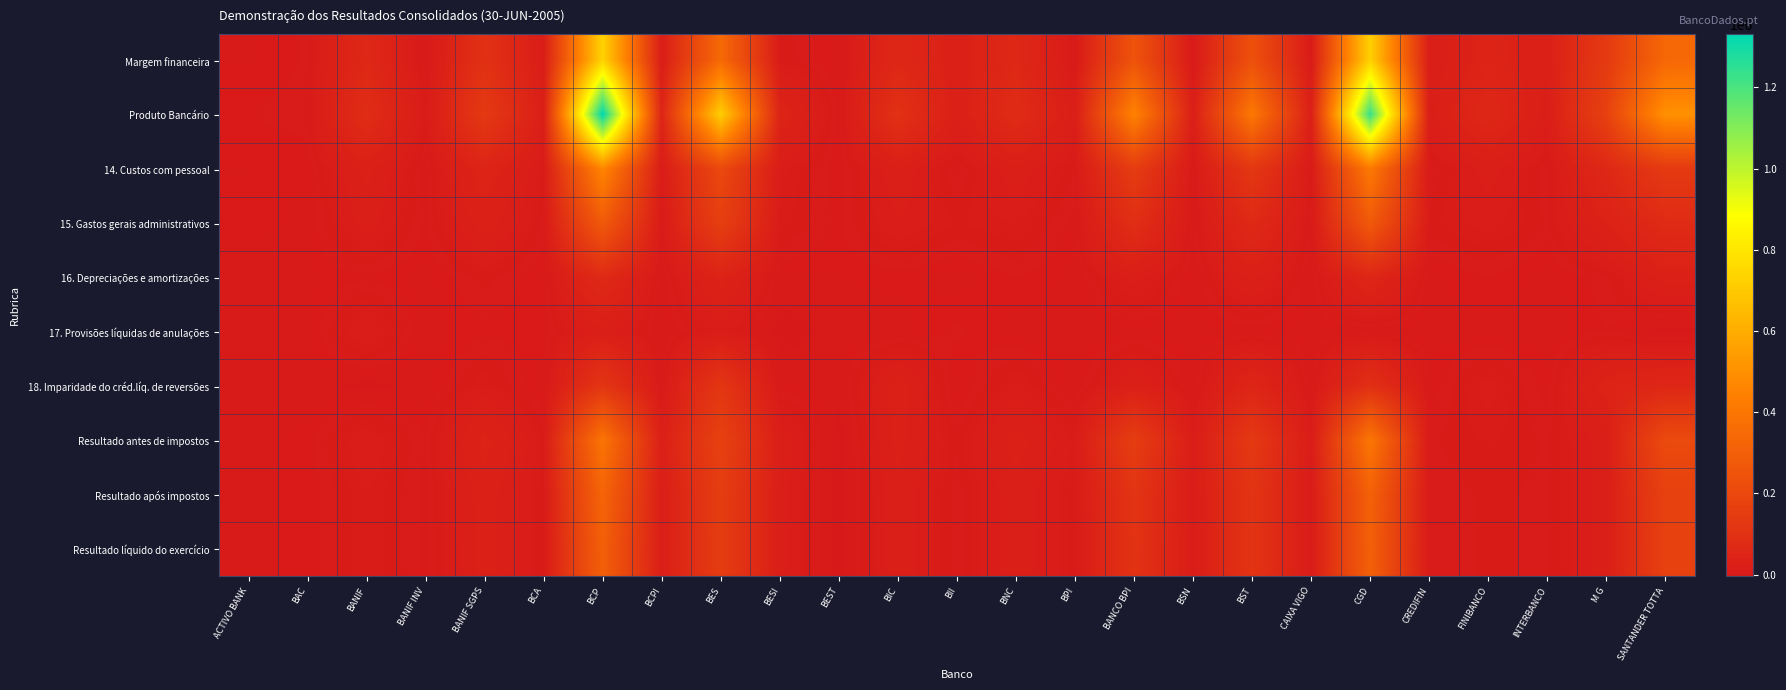

Reading left to right, list all the values displayed in this chart.

Margem financeira: ACTIVO BANK=1147	BAC=4244	BANIF=63290	BANIF INV=966	BANIF SGPS=99586	BCA=15438	BCP=731308	BCPI=15508	BES=345685	BESI=8587	BEST=620	BIC=59144	BII=26965	BNC=63214	BPI=3242	BANCO BPI=249850	BSN=-166	BST=237222	CAIXA VIGO=6312	CGD=724339	CREDIFIN=15989	FINIBANCO=42959	INTERBANCO=26510	M G=137318	SANTANDER TOTTA=338266
Produto Bancário: ACTIVO BANK=3727	BAC=5618	BANIF=83362	BANIF INV=9666	BANIF SGPS=134603	BCA=22269	BCP=1330903	BCPI=46843	BES=715856	BESI=45761	BEST=1671	BIC=99567	BII=24506	BNC=79003	BPI=19421	BANCO BPI=452715	BSN=23039	BST=408812	CAIXA VIGO=24157	CGD=1232252	CREDIFIN=20261	FINIBANCO=61549	INTERBANCO=18996	M G=168599	SANTANDER TOTTA=505390
14. Custos com pessoal: ACTIVO BANK=1269	BAC=1542	BANIF=27876	BANIF INV=2257	BANIF SGPS=45808	BCA=8089	BCP=466104	BCPI=11084	BES=202632	BESI=13321	BEST=1144	BIC=22844	BII=3161	BNC=21977	BPI=6181	BANCO BPI=147839	BSN=3914	BST=127997	CAIXA VIGO=6505	CGD=415601	CREDIFIN=3171	FINIBANCO=20188	INTERBANCO=4170	M G=62962	SANTANDER TOTTA=138954
15. Gastos gerais administrativos: ACTIVO BANK=2069	BAC=872	BANIF=20387	BANIF INV=3141	BANIF SGPS=30234	BCA=5334	BCP=279475	BCPI=6948	BES=159782	BESI=10357	BEST=3125	BIC=16414	BII=8978	BNC=12174	BPI=2707	BANCO BPI=88528	BSN=2489	BST=68597	CAIXA VIGO=3228	CGD=278865	CREDIFIN=8247	FINIBANCO=13696	INTERBANCO=6032	M G=34651	SANTANDER TOTTA=74878
16. Depreciações e amortizações: ACTIVO BANK=67	BAC=806	BANIF=3063	BANIF INV=473	BANIF SGPS=7740	BCA=1009	BCP=69598	BCPI=250	BES=40243	BESI=1049	BEST=1307	BIC=1988	BII=127	BNC=3942	BPI=591	BANCO BPI=19818	BSN=531	BST=26963	CAIXA VIGO=528	CGD=54020	CREDIFIN=768	FINIBANCO=3938	INTERBANCO=273	M G=5511	SANTANDER TOTTA=28803
17. Provisões líquidas de anulações: ACTIVO BANK=7	BAC=269	BANIF=17719	BANIF INV=151	BANIF SGPS=3058	BCA=2425	BCP=21129	BCPI=-2	BES=12520	BESI=-3422	BEST=-2	BIC=218	BII=4709	BNC=37	BPI=-479	BANCO BPI=0	BSN=239	BST=1239	CAIXA VIGO=684	CGD=-376	CREDIFIN=256	FINIBANCO=172	INTERBANCO=50	M G=3785	SANTANDER TOTTA=-3597
18. Imparidade do créd.líq. de reversões: ACTIVO BANK=4	BAC=0	BANIF=-2775	BANIF INV=0	BANIF SGPS=11648	BCA=0	BCP=117227	BCPI=2329	BES=120534	BESI=2070	BEST=18	BIC=30386	BII=118	BNC=12959	BPI=-229	BANCO BPI=26467	BSN=0	BST=51598	CAIXA VIGO=307	CGD=93879	CREDIFIN=1777	FINIBANCO=13834	INTERBANCO=1800	M G=42042	SANTANDER TOTTA=56820
Resultado antes de impostos: ACTIVO BANK=311	BAC=2120	BANIF=16070	BANIF INV=3644	BANIF SGPS=39634	BCA=7954	BCP=392933	BCPI=26651	BES=170401	BESI=22990	BEST=-3921	BIC=27459	BII=6802	BNC=28970	BPI=10869	BANCO BPI=153001	BSN=15465	BST=132489	CAIXA VIGO=12404	CGD=400506	CREDIFIN=6000	FINIBANCO=9721	INTERBANCO=6103	M G=20395	SANTANDER TOTTA=209814
Resultado após impostos: ACTIVO BANK=811	BAC=1696	BANIF=11760	BANIF INV=2756	BANIF SGPS=30069	BCA=6506	BCP=324931	BCPI=18826	BES=151004	BESI=19493	BEST=-3921	BIC=22104	BII=4762	BNC=21023	BPI=7912	BANCO BPI=112130	BSN=13285	BST=112039	CAIXA VIGO=9982	CGD=312382	CREDIFIN=4246	FINIBANCO=7188	INTERBANCO=5739	M G=20395	SANTANDER TOTTA=169019
Resultado líquido do exercício: ACTIVO BANK=811	BAC=1696	BANIF=11760	BANIF INV=2739	BANIF SGPS=28553	BCA=6506	BCP=302877	BCPI=18826	BES=148960	BESI=19526	BEST=-3921	BIC=22104	BII=4762	BNC=21023	BPI=7912	BANCO BPI=107255	BSN=13285	BST=112039	CAIXA VIGO=9982	CGD=305438	CREDIFIN=4246	FINIBANCO=7188	INTERBANCO=5728	M G=20395	SANTANDER TOTTA=168705